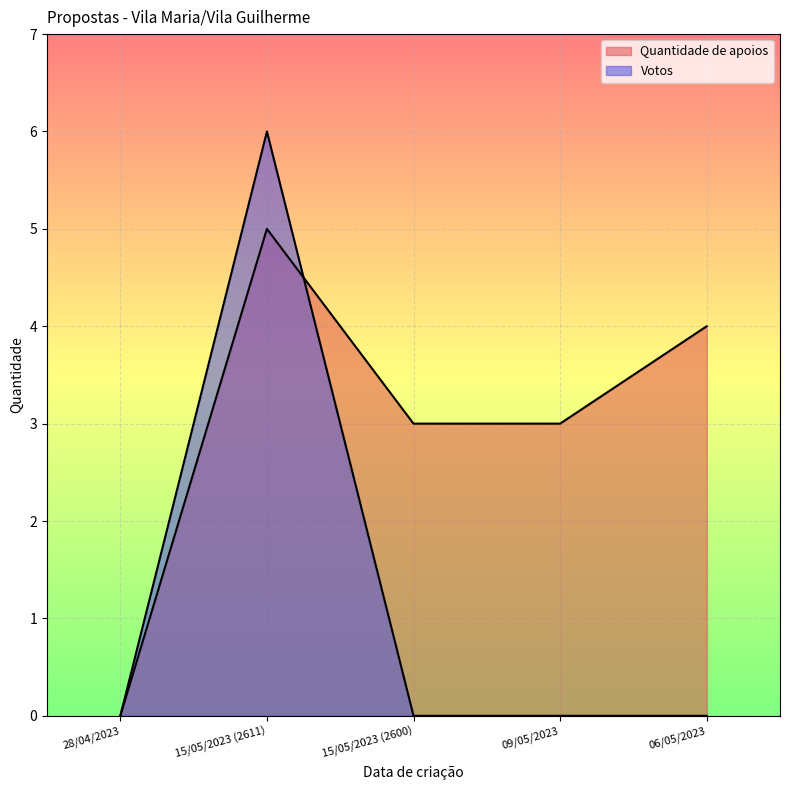

The value of Votos at 15/05/2023 (2611) is 6. True or false?

True